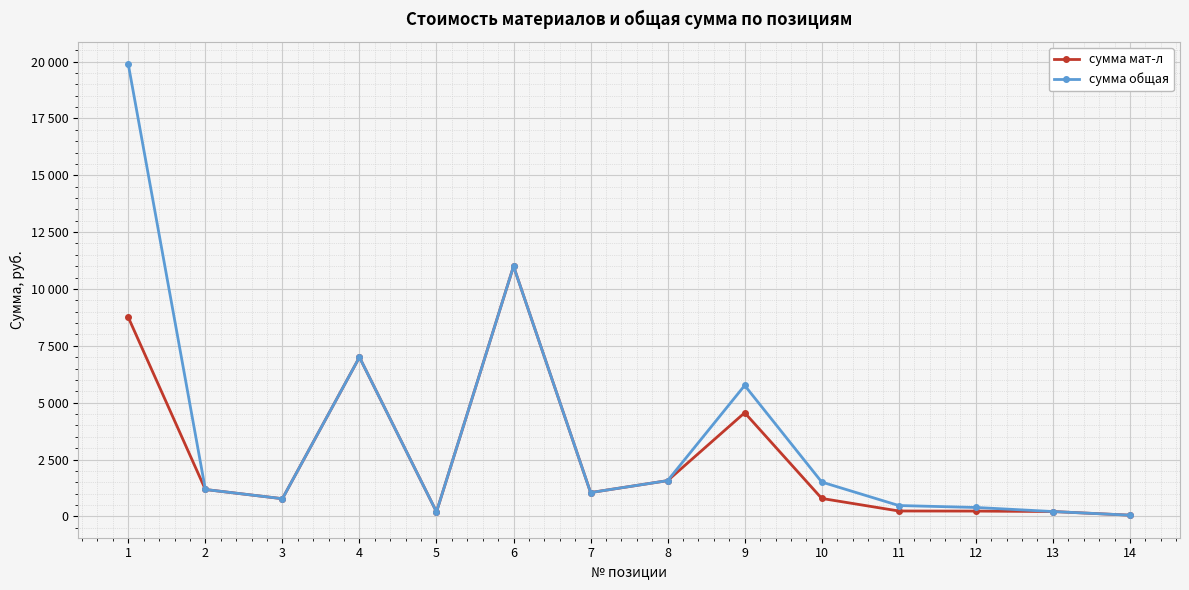

What is the total value across all series at 4?

14000.0